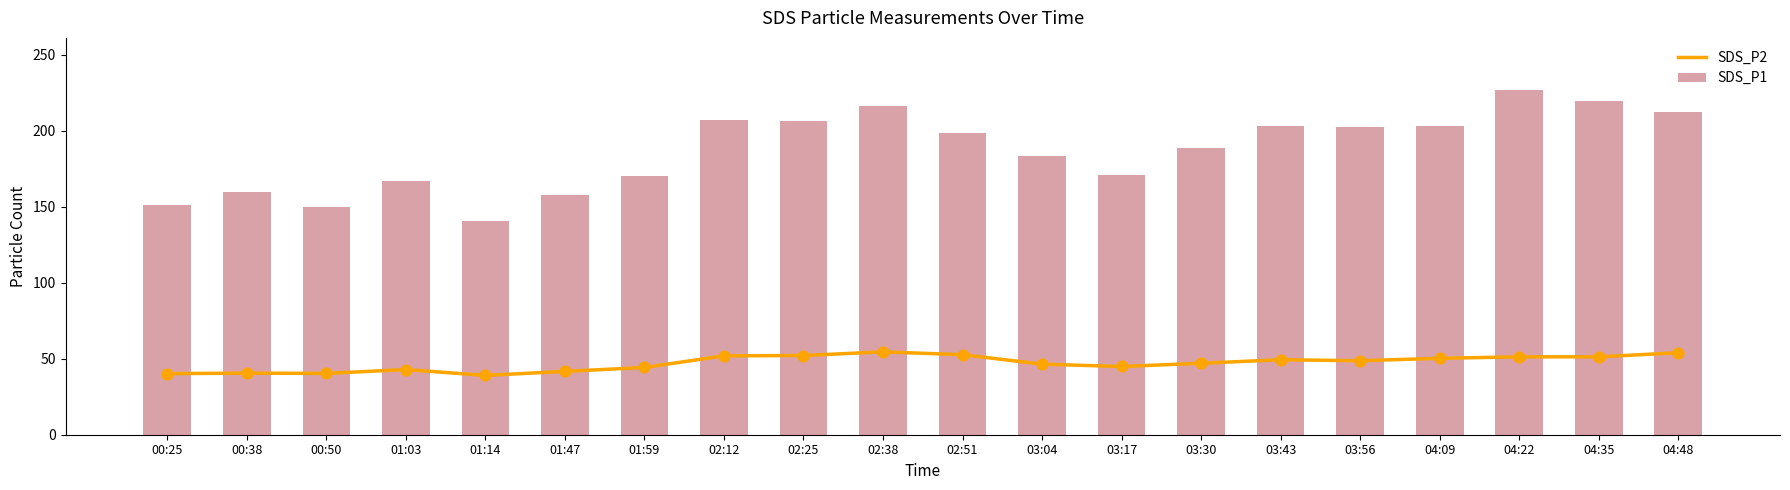

Which series has the largest Y range (max minus min)?

SDS_P1